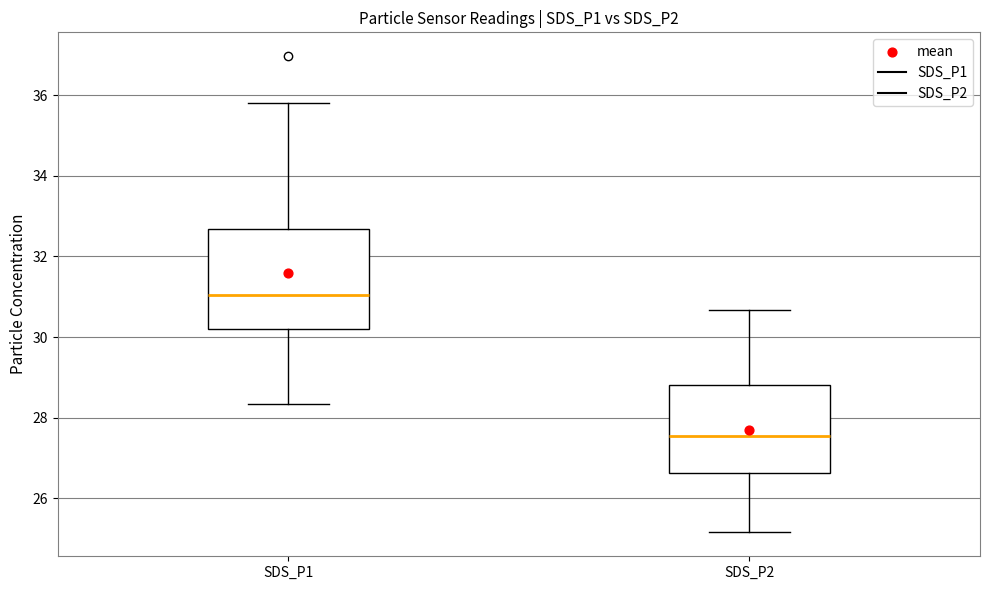

Which box has the lowest median line?

SDS_P2